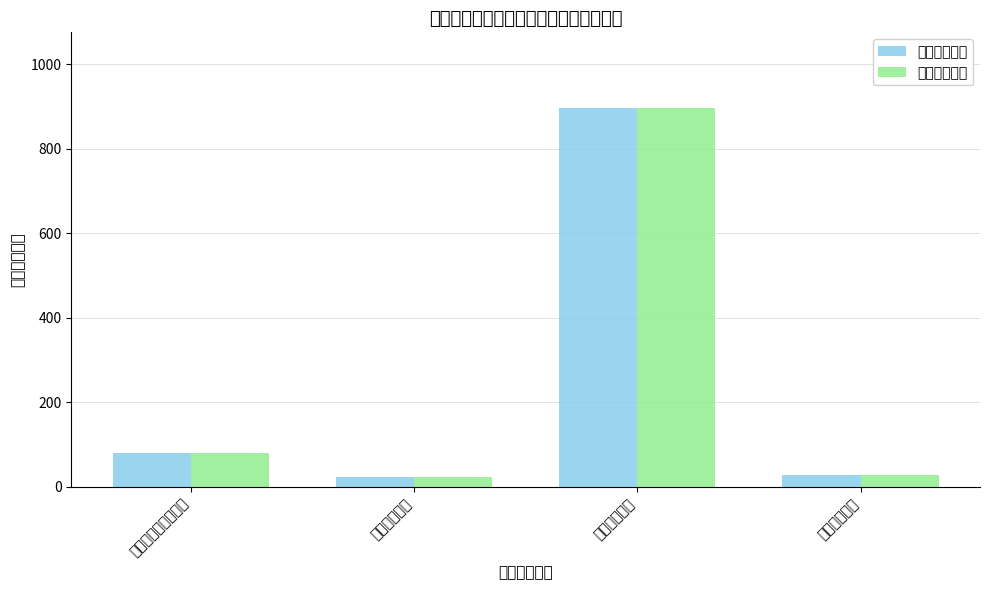

Reading left to right, transcribe all the data shown in this chart.

本年收入合计: 社会保障和就业支出=79.0	卫生健康支出=22.9	城乡社区支出=896.1	住房保障支出=28.1
财政拨款收入: 社会保障和就业支出=79.0	卫生健康支出=22.9	城乡社区支出=896.1	住房保障支出=28.1